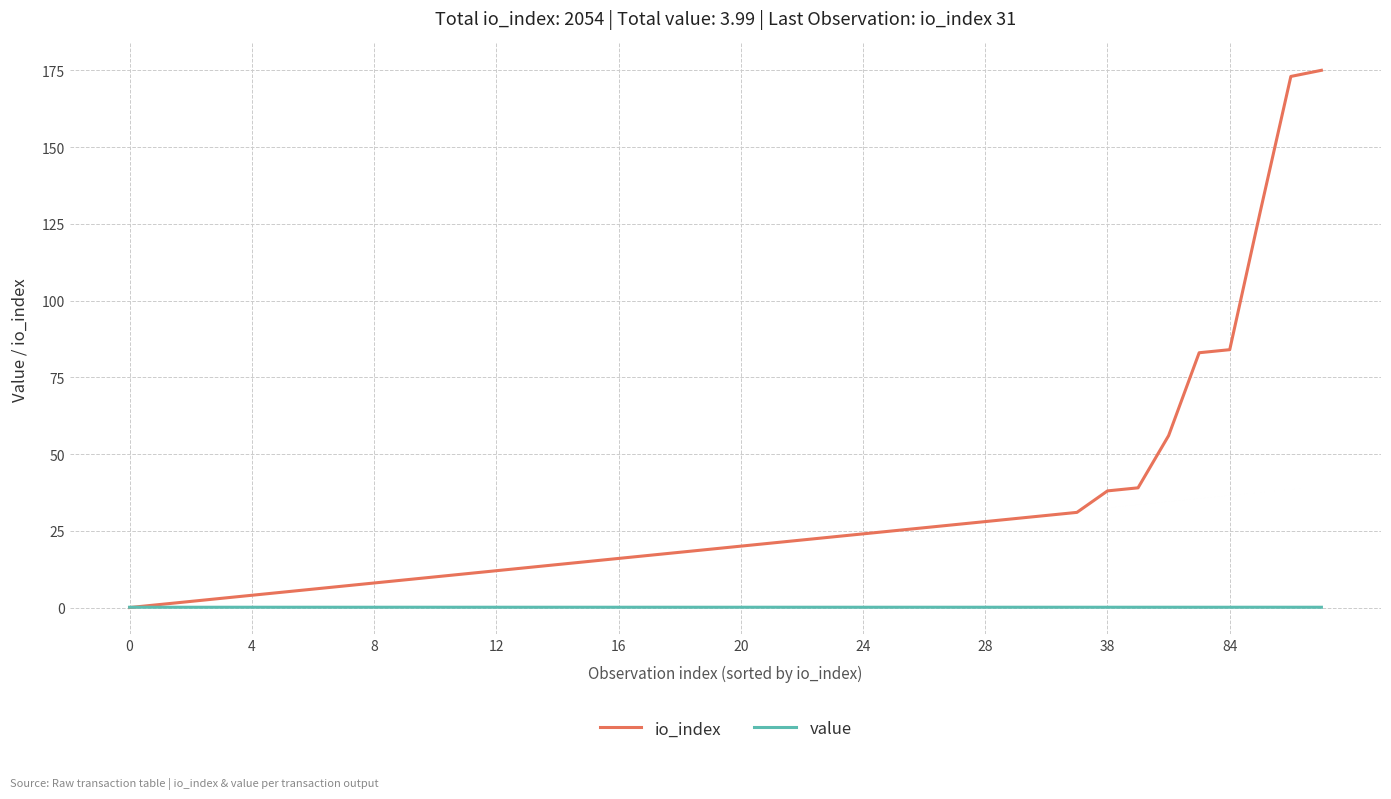

How many intersections are there between io_index and value?

1